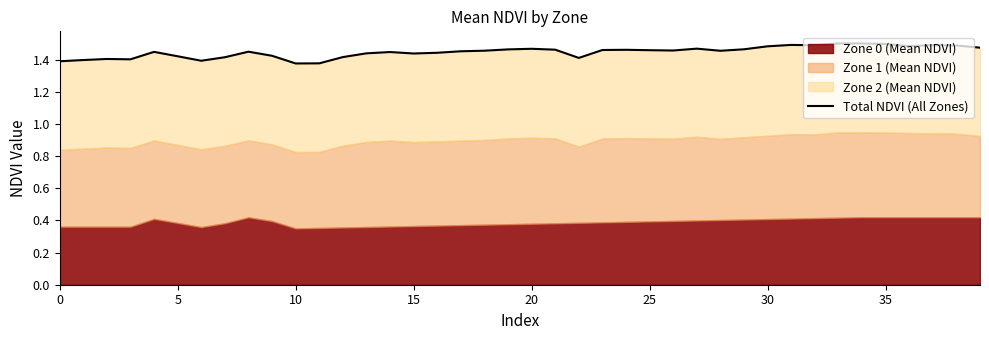

Where is the data nearest to the value 1?

10